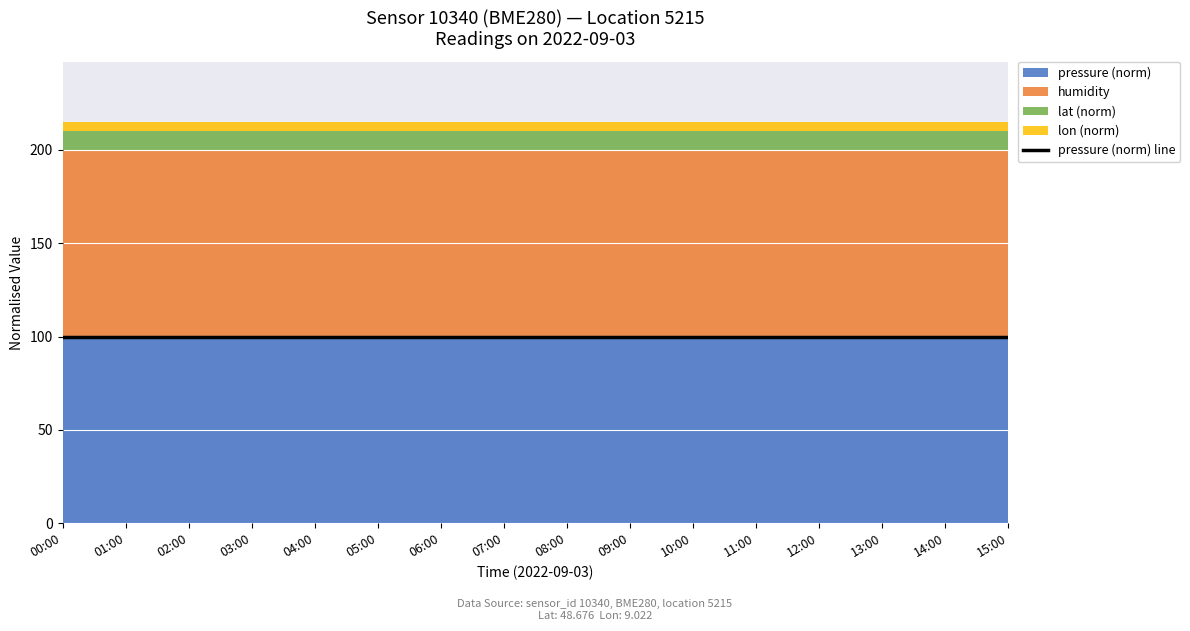

List the series in order of their peak value, highest first.

pressure, humidity, lat, lon